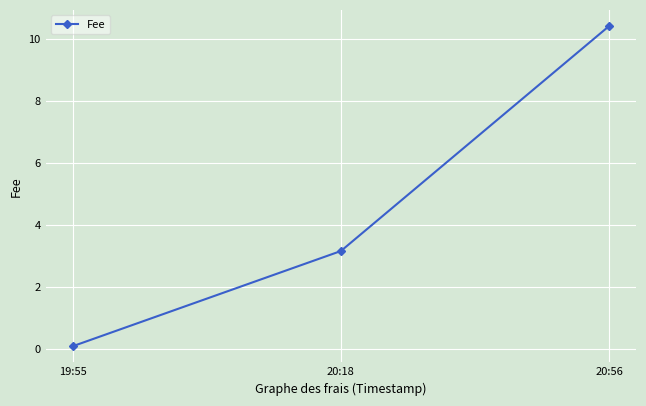

Reading left to right, list all the values displayed in this chart.

19:55=0.1	20:18=3.2	20:56=10.4